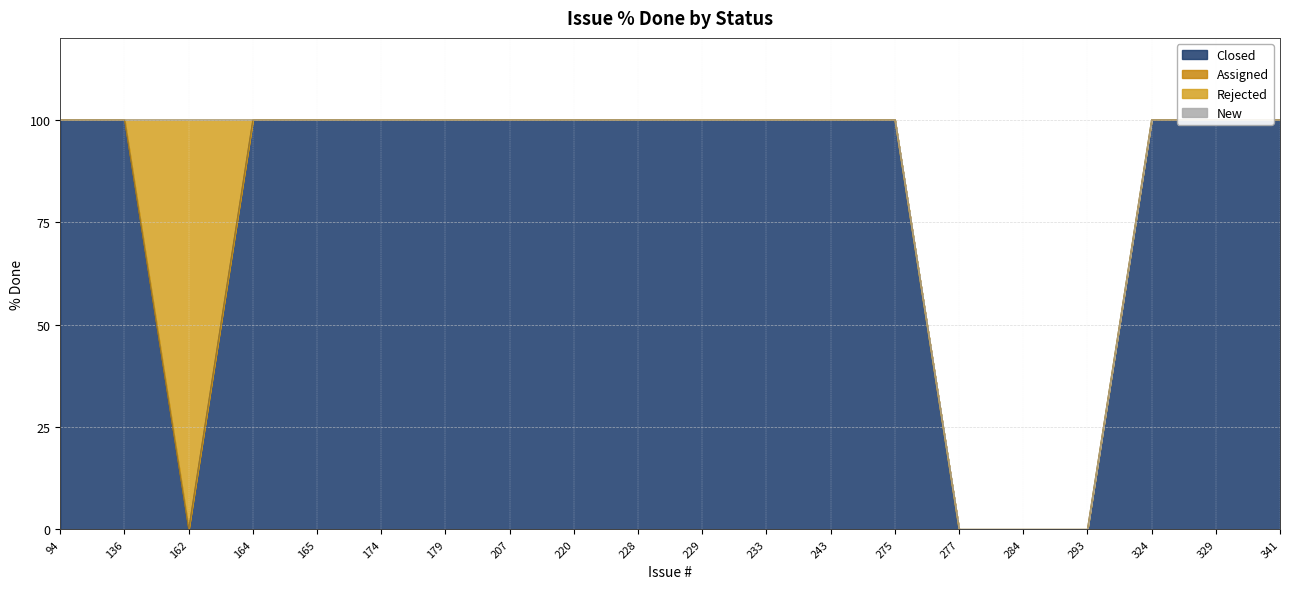

List the series in order of their peak value, highest first.

Closed, Rejected, Assigned, New